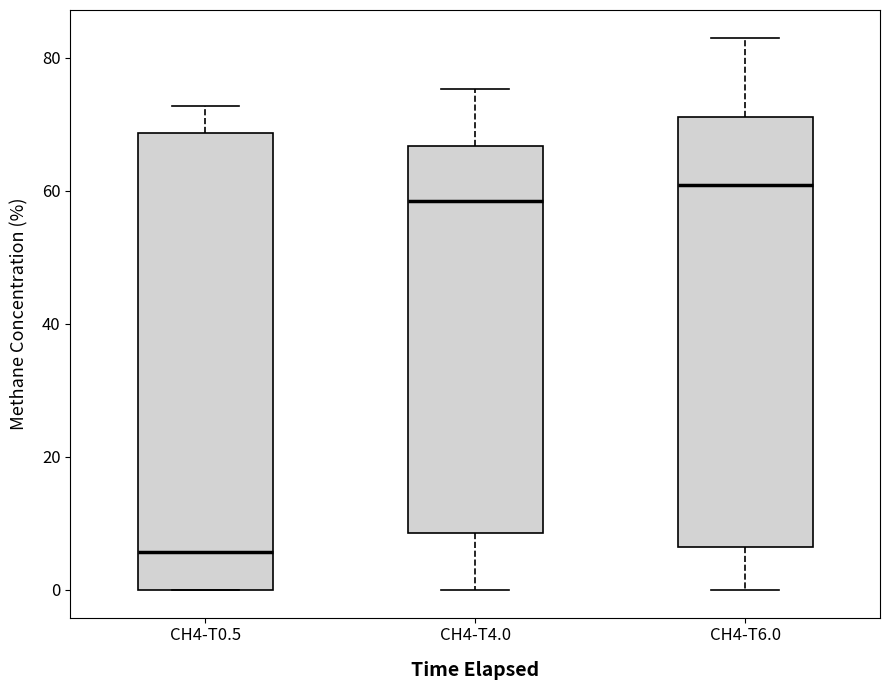

Which box has the lowest median line?

CH4-T0.5